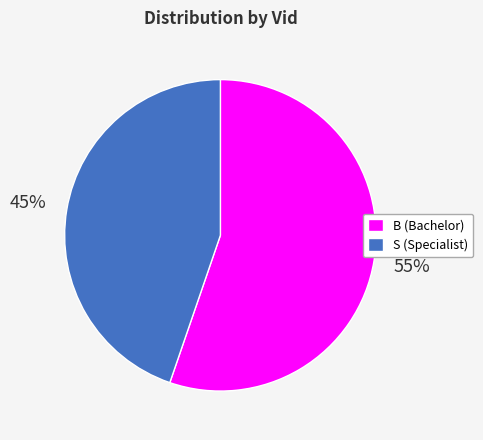

Which slice is the smallest?

S